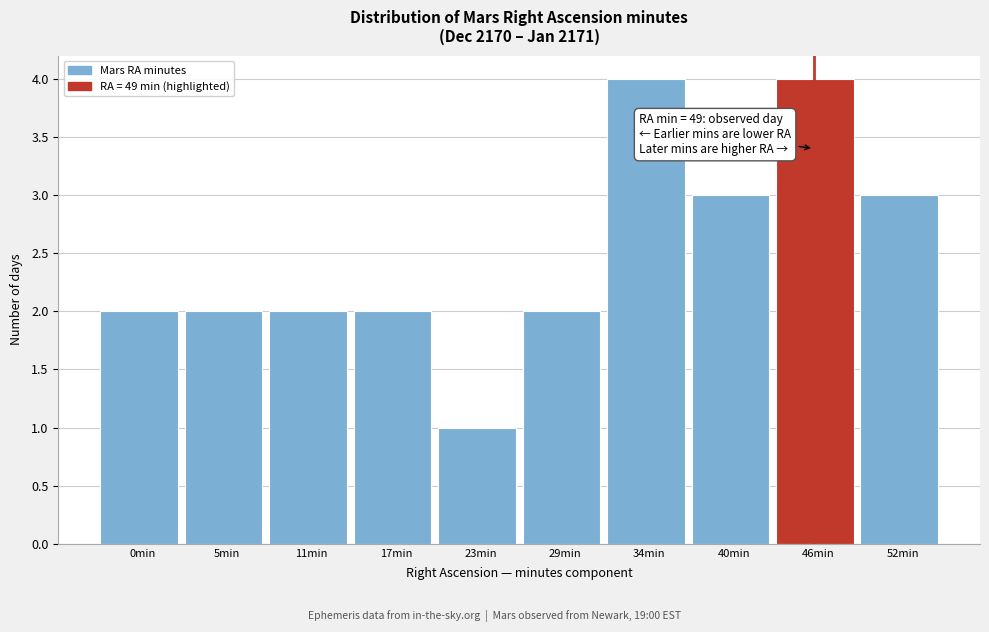

Reading left to right, list all the values displayed in this chart.

2	2	2	2	1	2	4	3	4	3